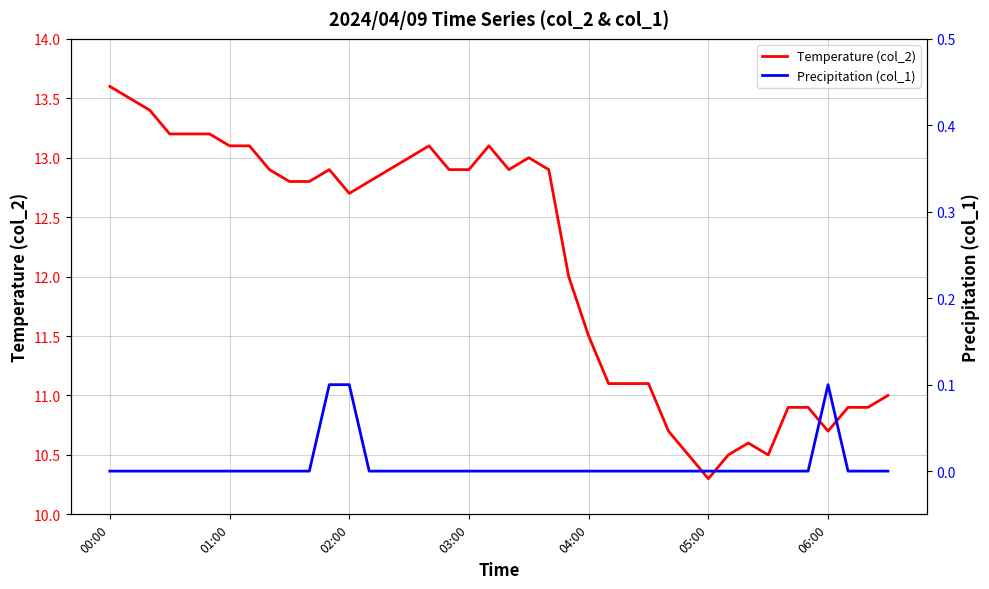

What is the lowest value of the Temperature (col_2) series?

10.3